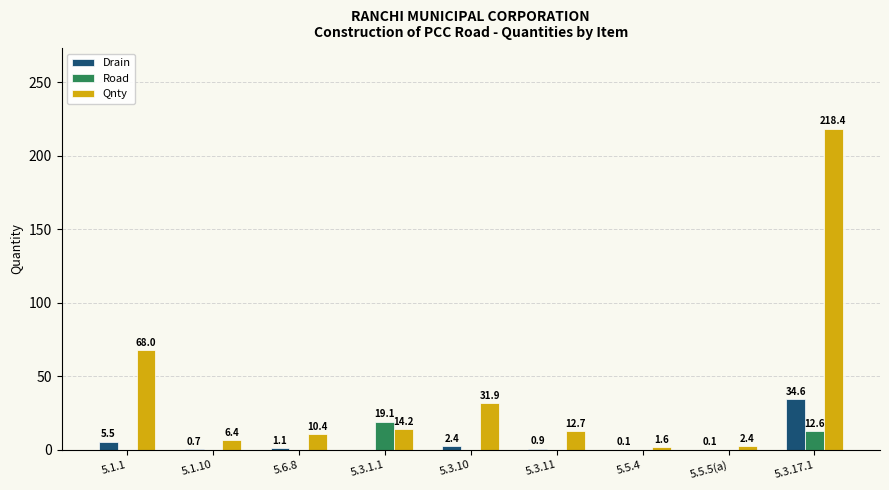

The Road series shows 0.0 at 5.1.1. True or false?

True